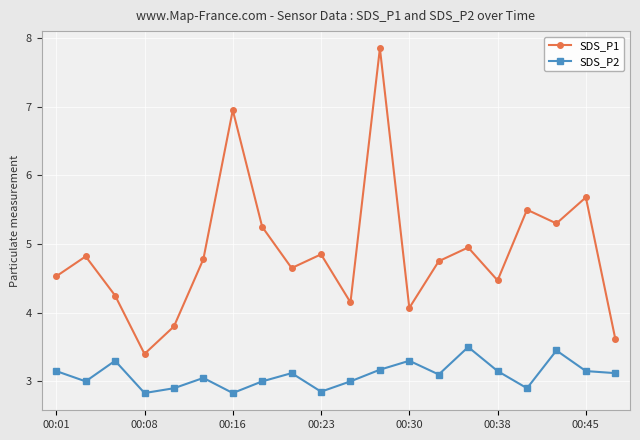

What is the sum of all SDS_P2 values?

61.9